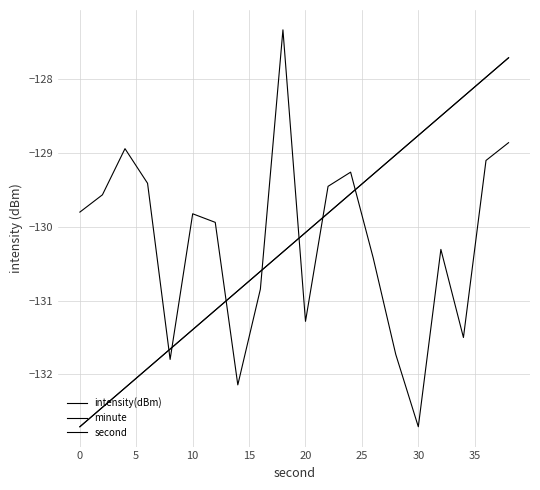

Rank the series by their maximum value, from lowest to highest.

minute, second, intensity(dBm)